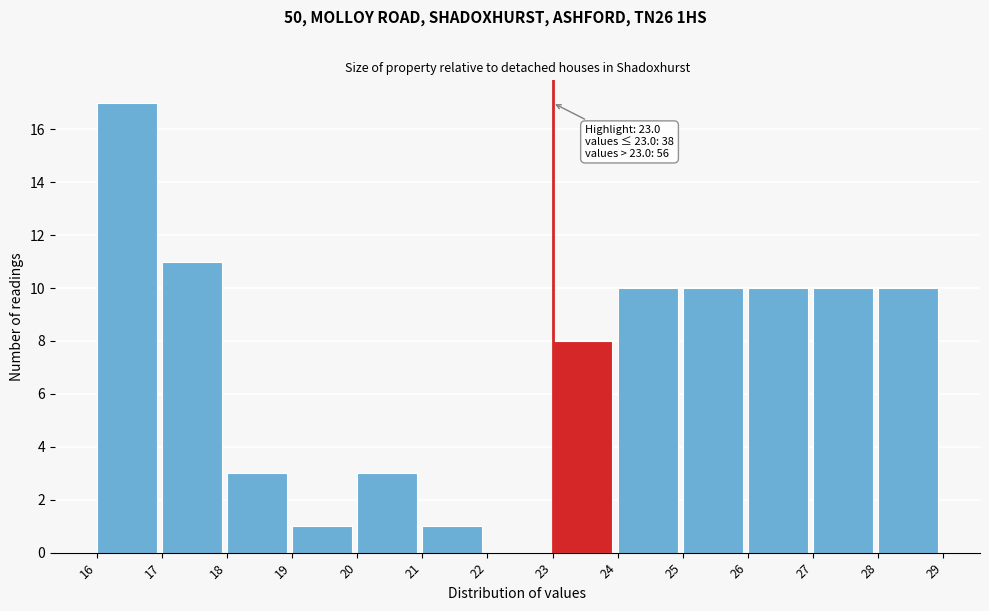

Over which range of the x-axis is the bar tallest?

16 to 17